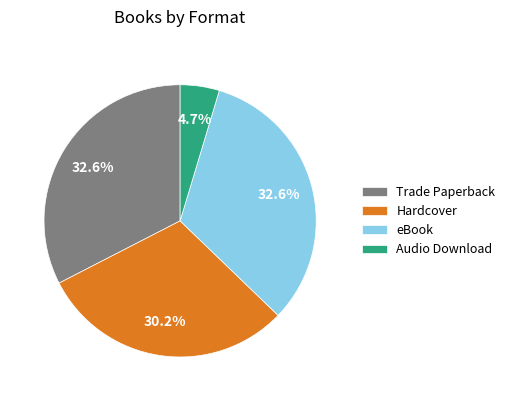

To the nearest percent, what is the difference between the eBook and Hardcover slice percentages?

2%